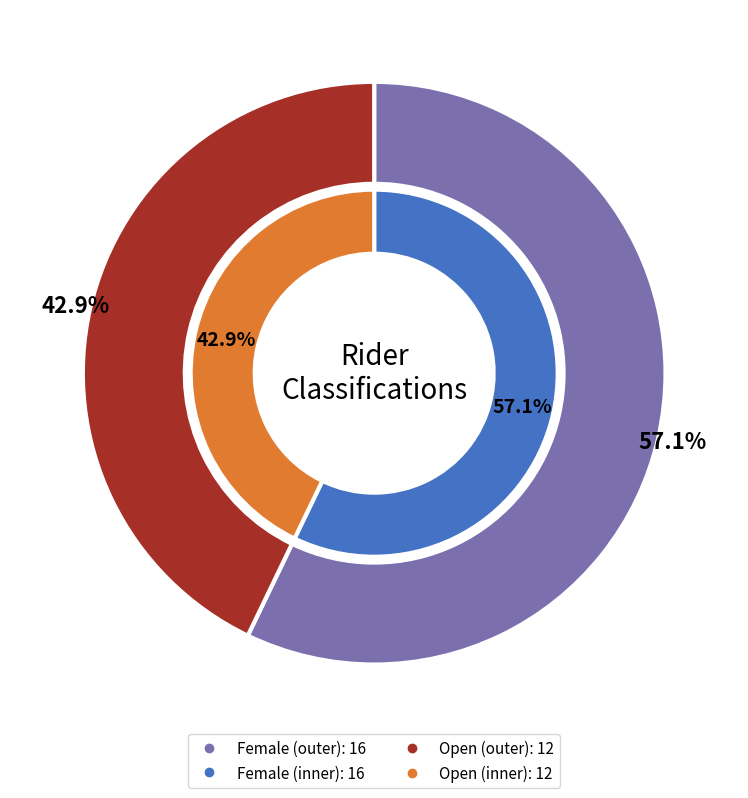

The Open slice represents 43% of the pie. True or false?

True